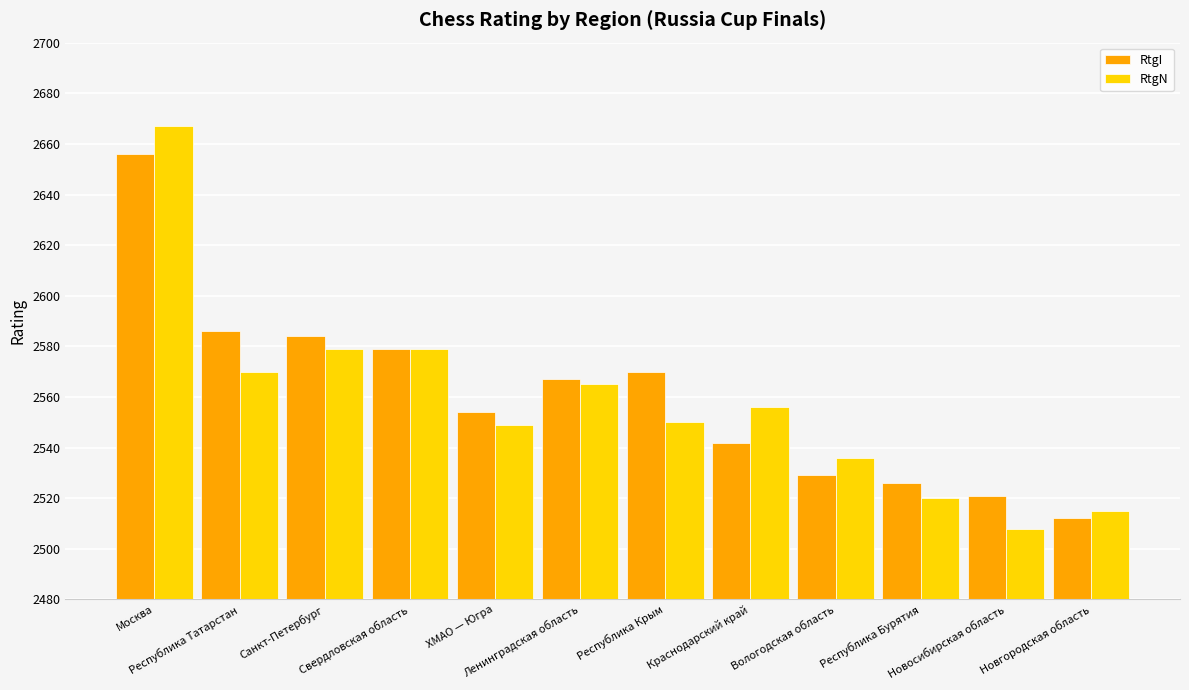

What value does the RtgI series have at Новосибирская область, to the nearest 50?

2500